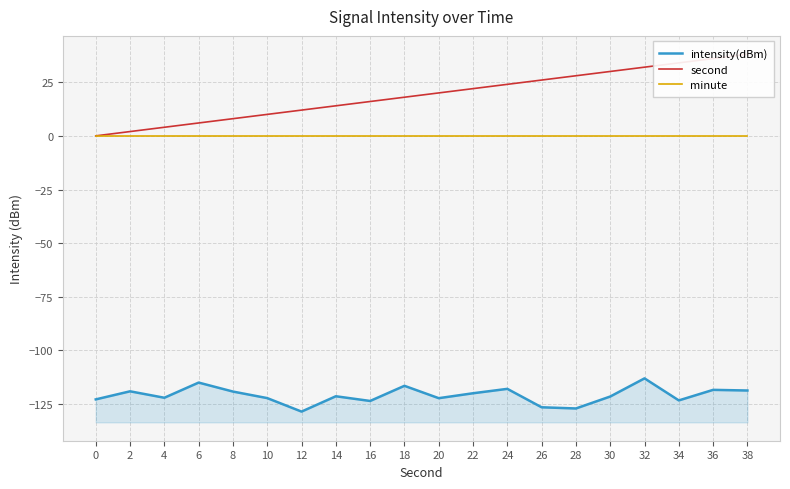

What is the difference between the second values at 24 and 14?

10.0